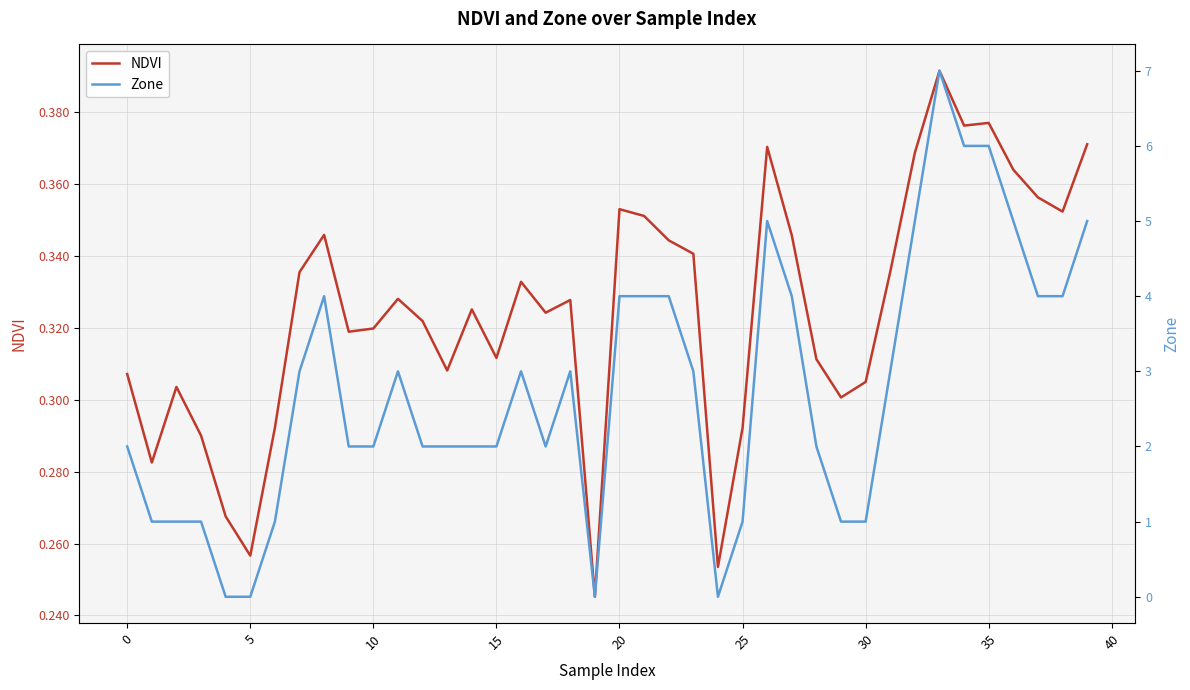

Which category has the highest value in the NDVI series?

33